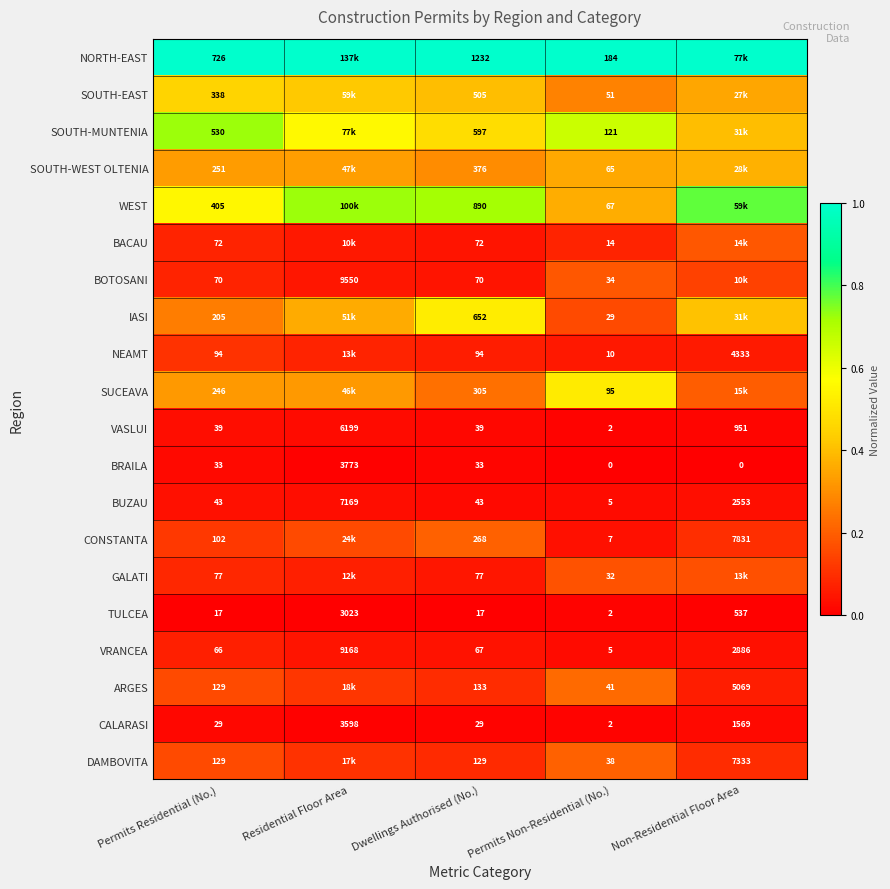

Is the value of CALARASI at Permits Residential (No.) greater than the value of ARGES at Non-Residential Floor Area?

No